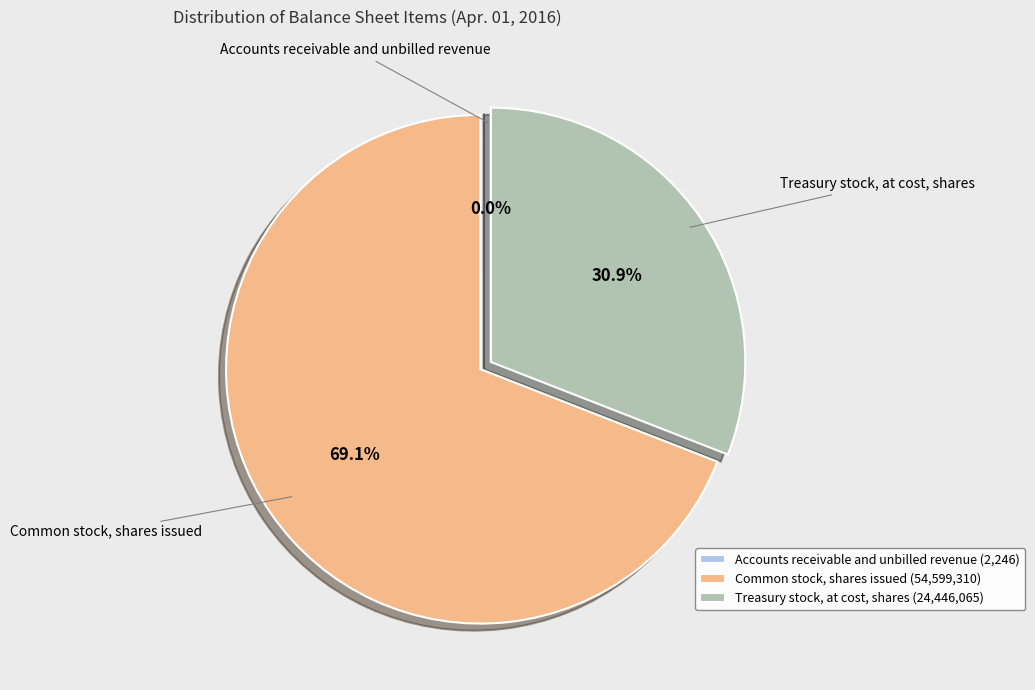

What percentage is the Treasury stock, at cost, shares slice, to the nearest percent?

31%